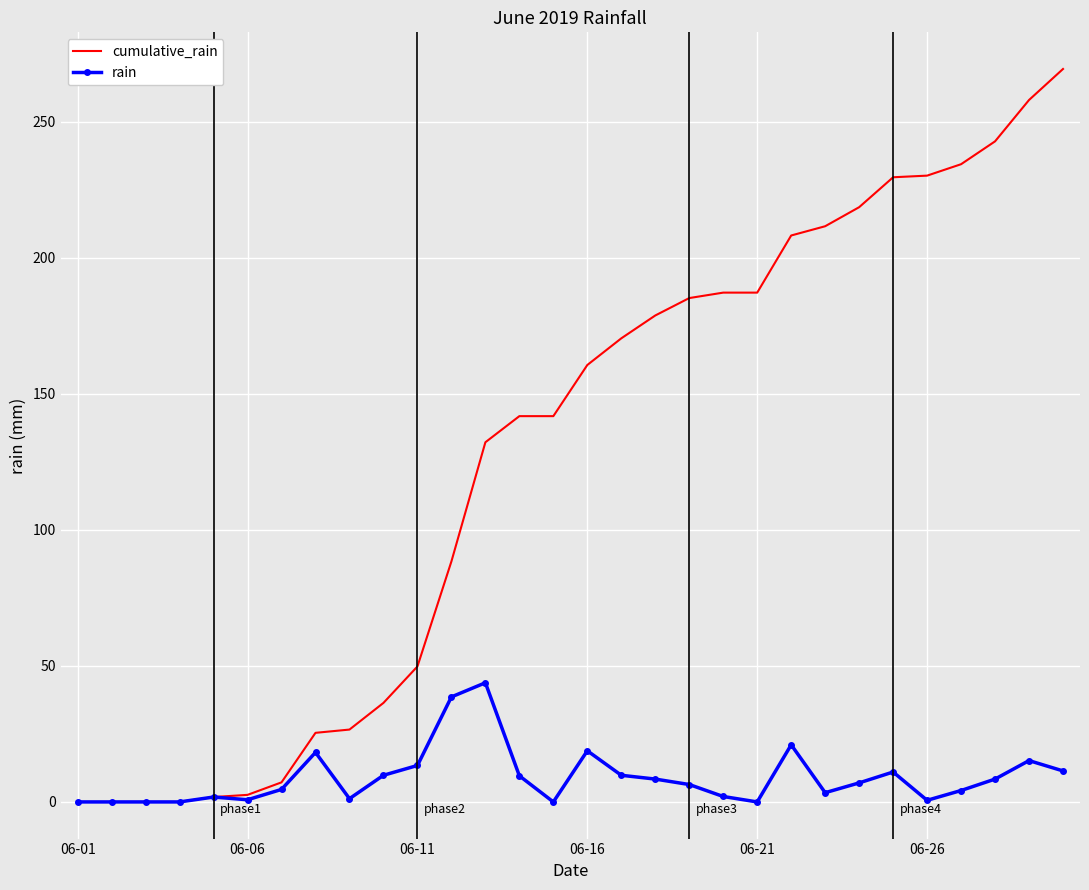

List the series in order of their peak value, lowest first.

rain, cumulative_rain